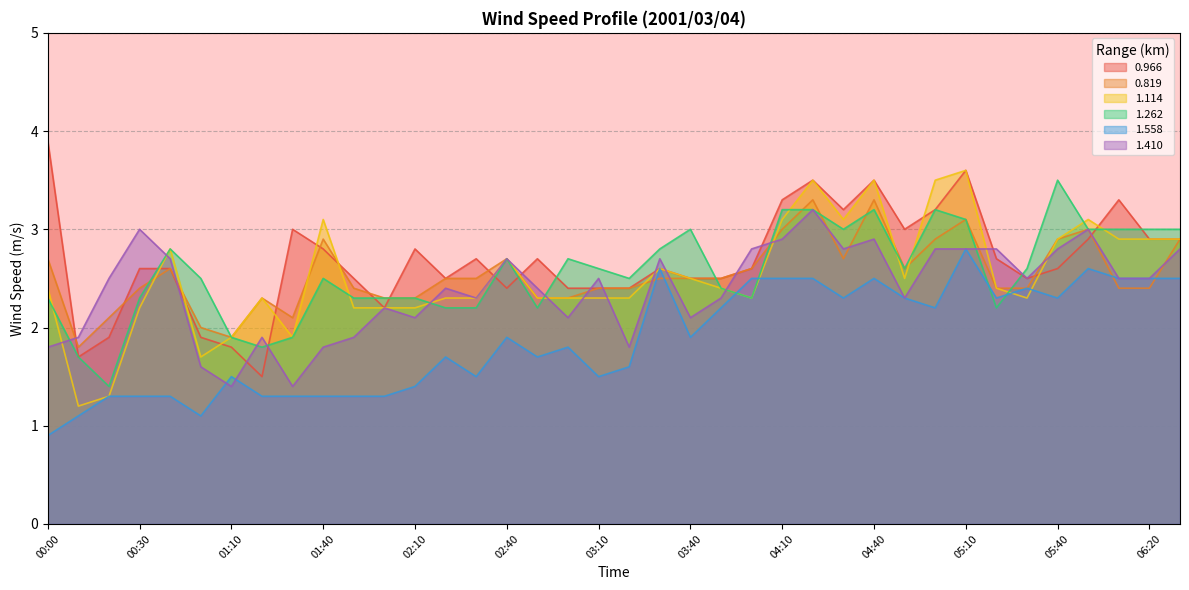

At which label does 1.410 first exceed 2?

00:20